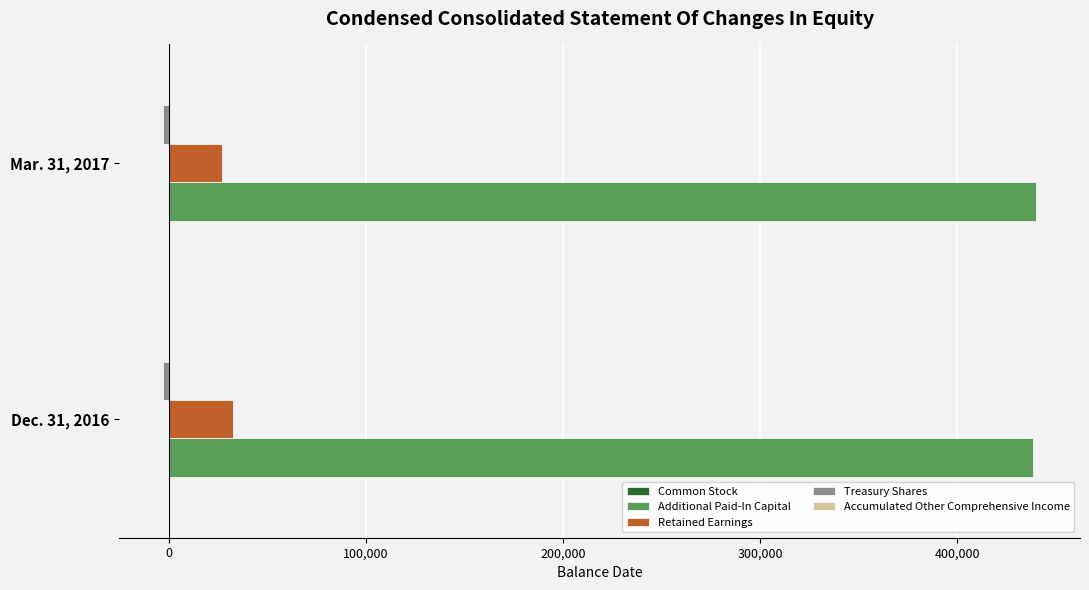

Which series has the largest total across all categories?

Additional Paid-In Capital